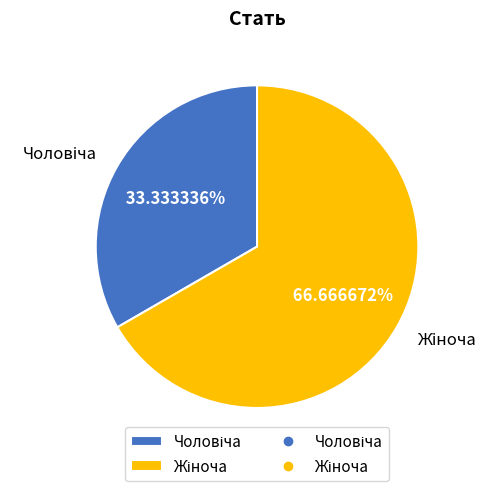

Does any single category account for the majority?

Yes